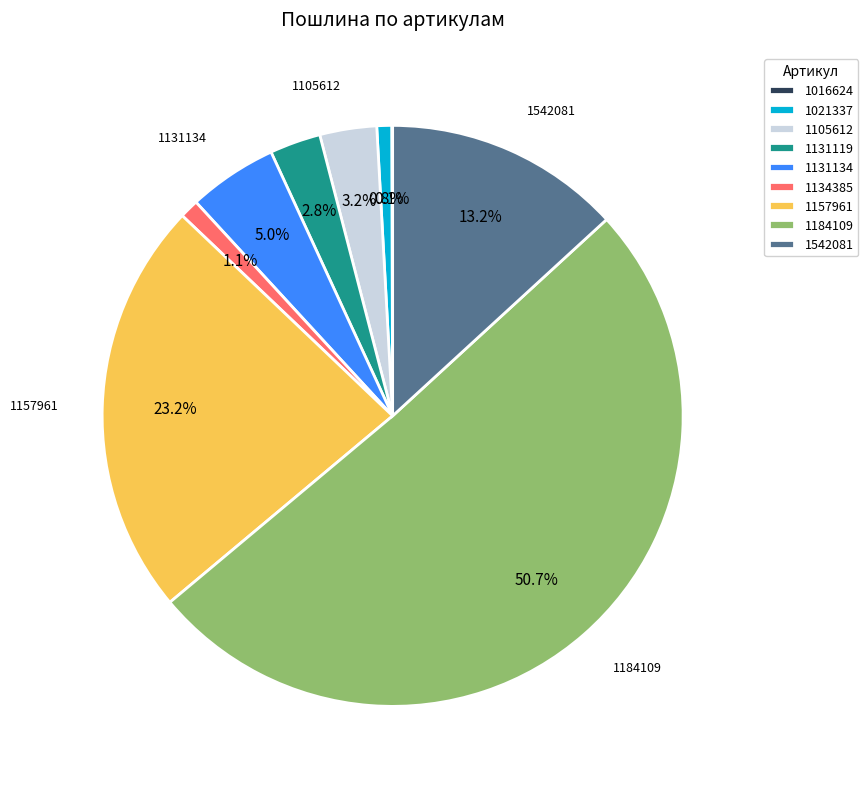

Between 1542081 and 1131119, which is larger?

1542081